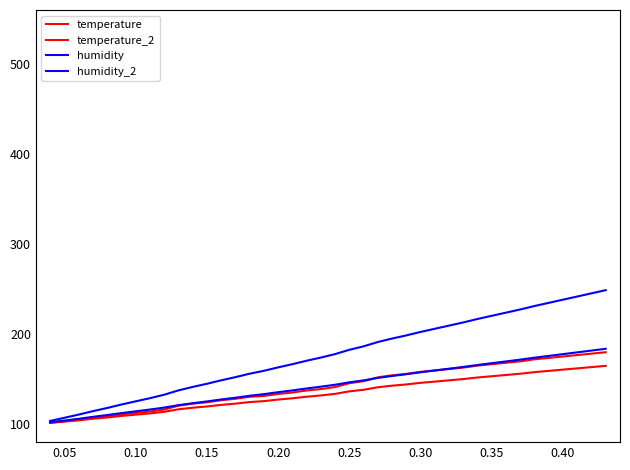

What is the lowest value of the humidity series?

103.5